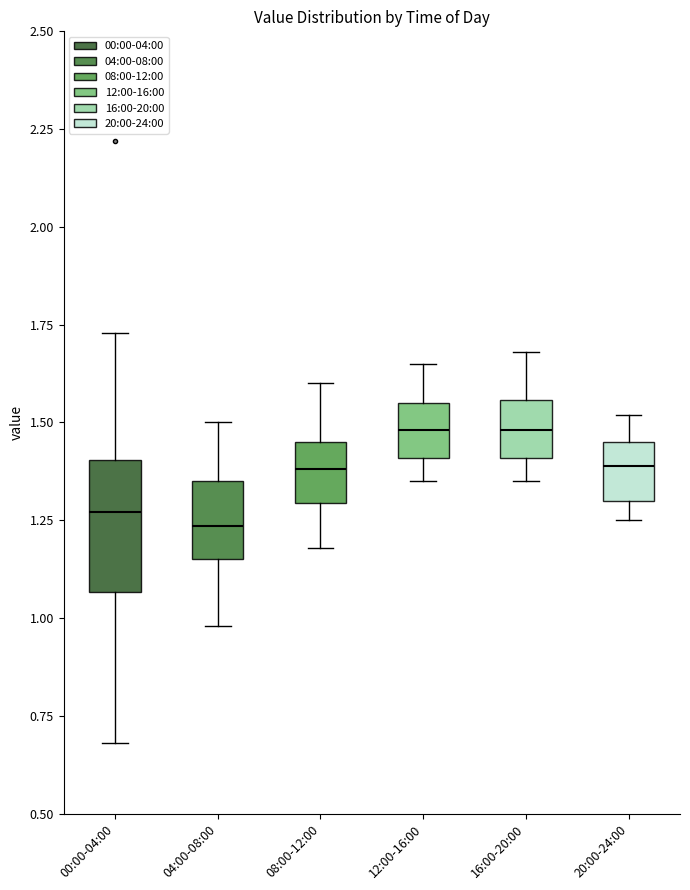

Reading left to right, transcribe this box plot: for each box, give where its median line is, the range the box spans, and where its two whiskers end, as read against the y-axis. The values are not printed on the chart, so give them approximately, as read against the axis.

00:00-04:00: median 1.25, box 1.05 to 1.40, whiskers 0.70 to 1.75
04:00-08:00: median 1.25, box 1.15 to 1.35, whiskers 1.00 to 1.50
08:00-12:00: median 1.40, box 1.30 to 1.45, whiskers 1.20 to 1.60
12:00-16:00: median 1.50, box 1.40 to 1.55, whiskers 1.35 to 1.65
16:00-20:00: median 1.50, box 1.40 to 1.55, whiskers 1.35 to 1.70
20:00-24:00: median 1.40, box 1.30 to 1.45, whiskers 1.25 to 1.50